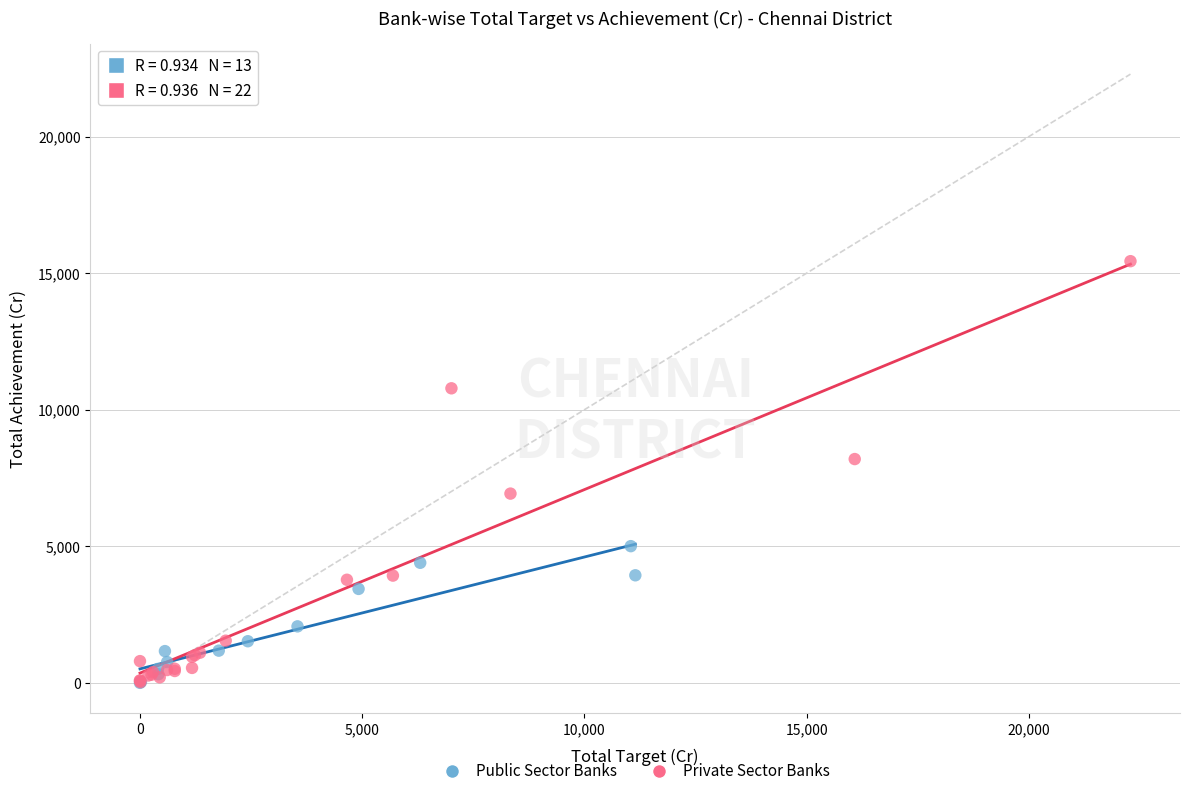

Which series has the widest spread of Y values?

Private Sector Banks